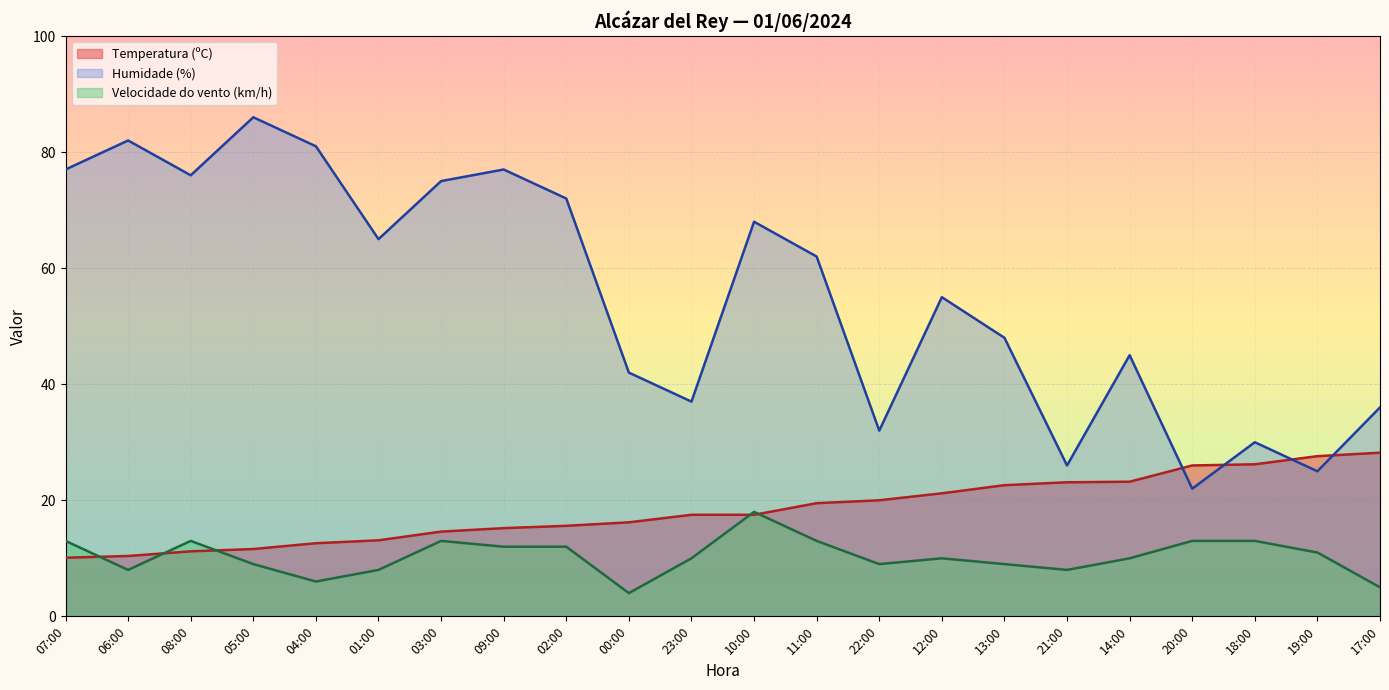

Is the value of Velocidade do vento (km/h) at 01:00 greater than the value of Humidade (%) at 19:00?

No